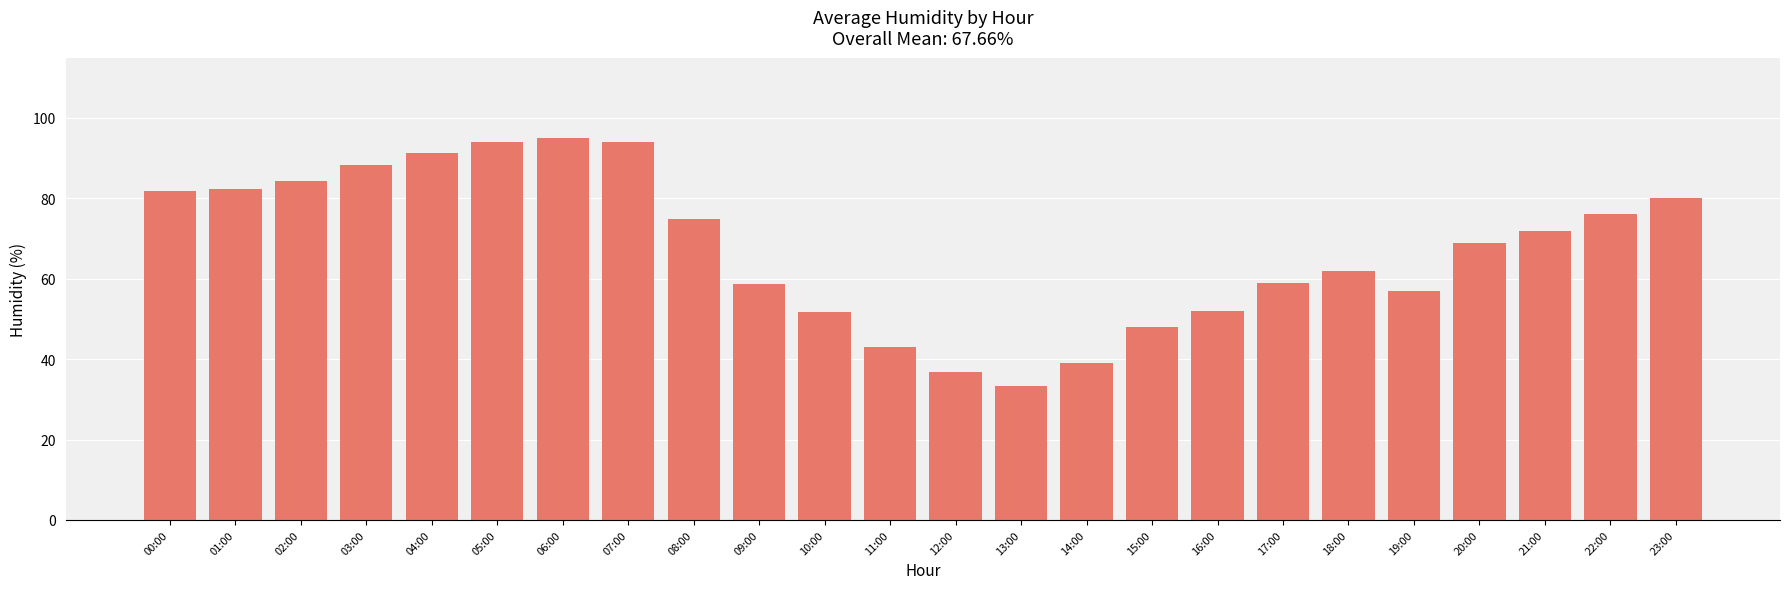

What is the value of the 18th bar from the left?

59.0